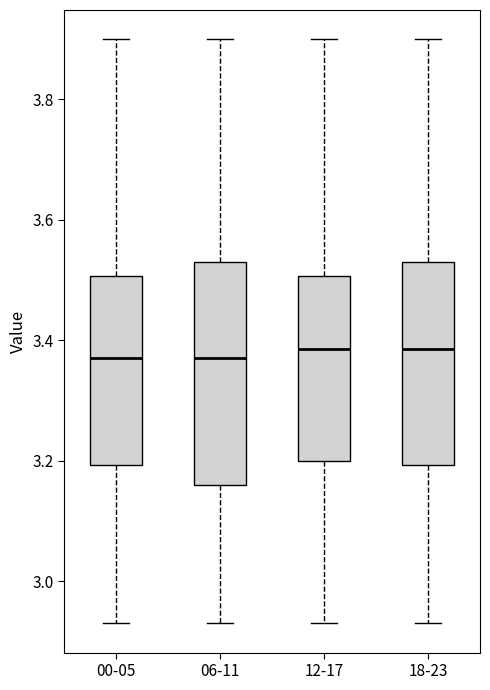

Comparing the boxes themselves (not the whiskers), which one is the tallest?

06-11